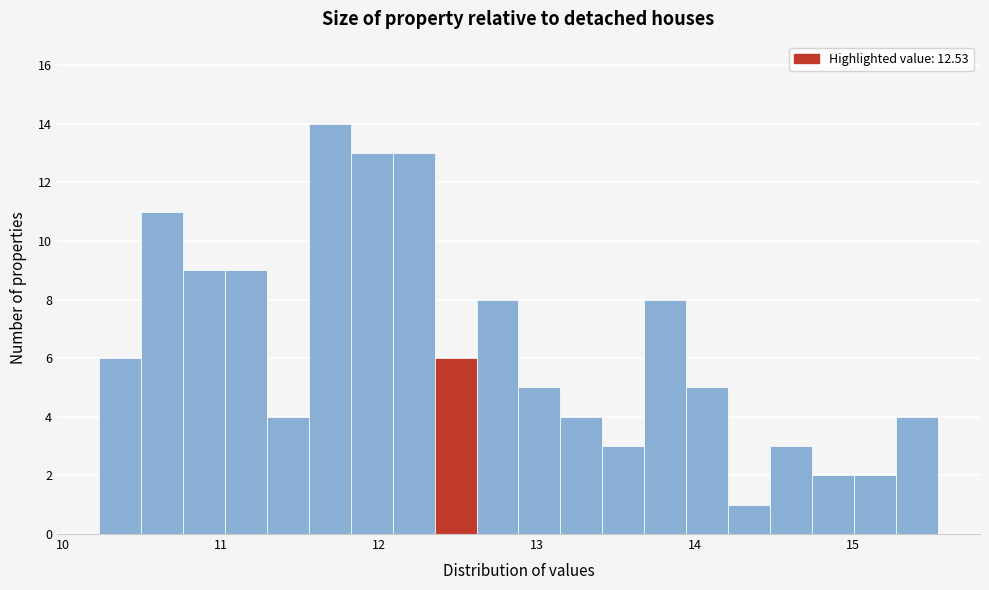

Read against the x-axis, roughly where is the centre of the tallest bar?

11.7